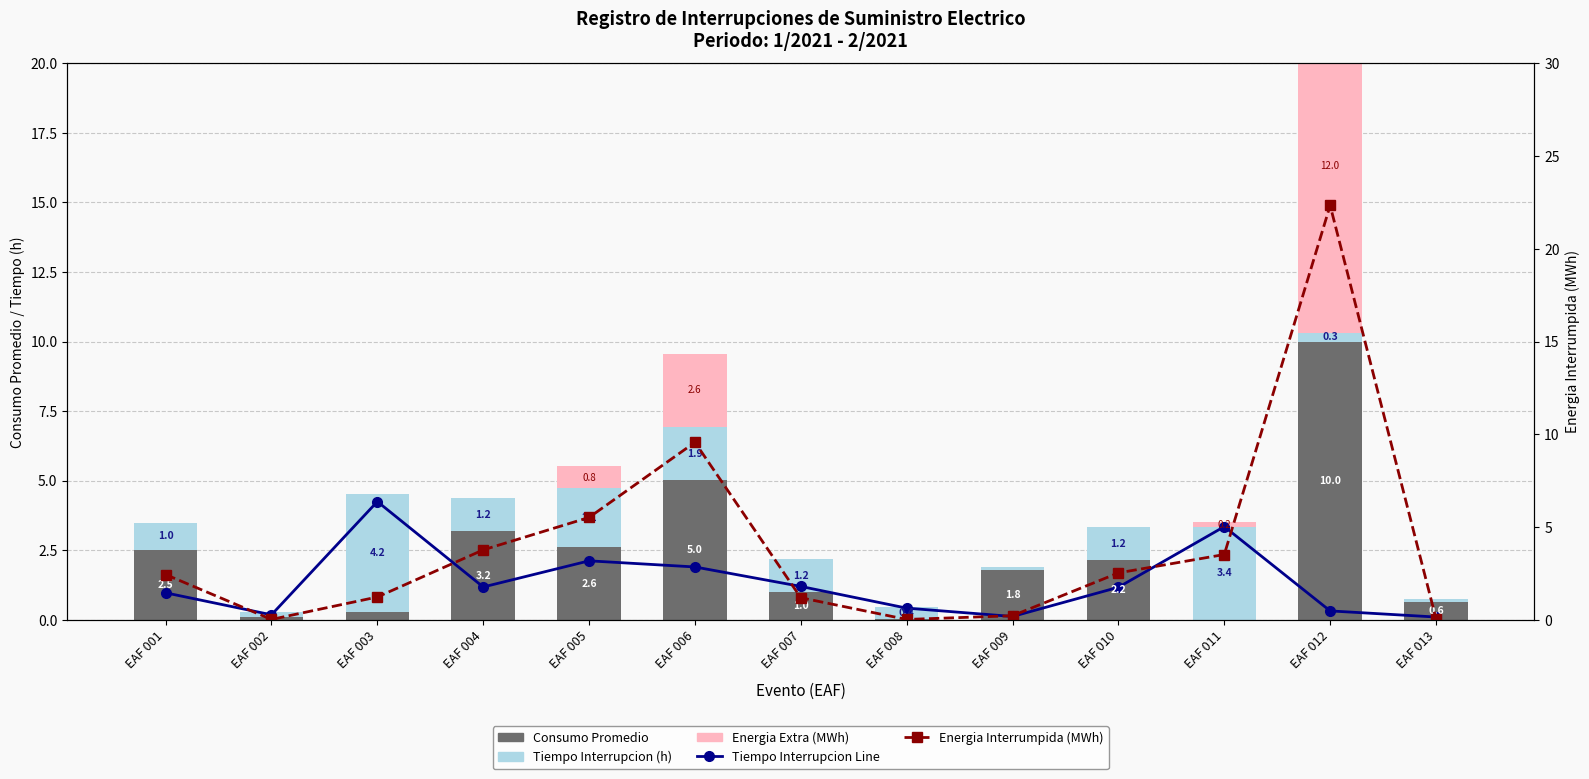

Reading left to right, what are all the values shown in this chart?

Tiempo Interrupcion Line: 1.0	0.2	4.2	1.2	2.1	1.9	1.2	0.4	0.1	1.2	3.4	0.3	0.1
Consumo Promedio: 2.5	0.1	0.3	3.2	2.6	5.0	1.0	0.0	1.8	2.2	0.0	10.0	0.6
Tiempo Interrupcion (h): 1.0	0.2	4.2	1.2	2.1	1.9	1.2	0.4	0.1	1.2	3.4	0.3	0.1
Energia Extra (MWh): 0.0	0.0	0.0	0.0	0.8	2.6	0.0	0.0	0.0	0.0	0.2	12.0	0.0
Energia Interrumpida (MWh): 2.4	0.0	1.2	3.8	5.5	9.6	1.2	0.0	0.2	2.5	3.5	22.3	0.1